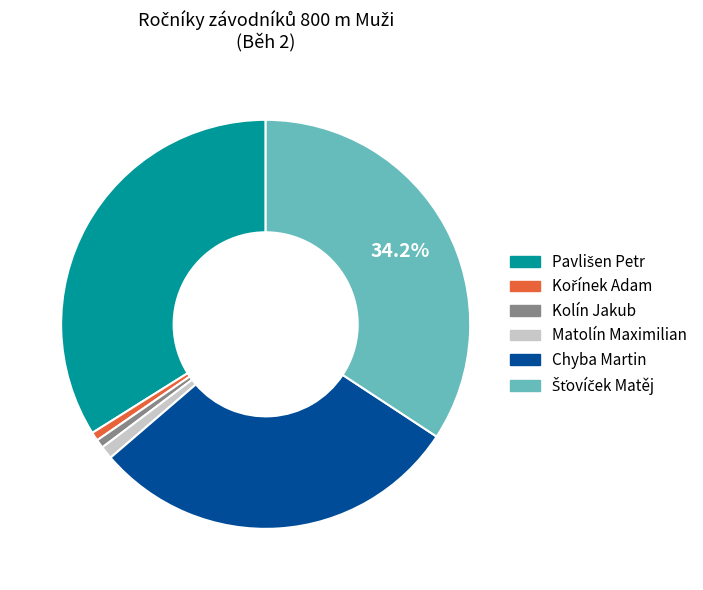

Is there a majority slice in this chart?

No